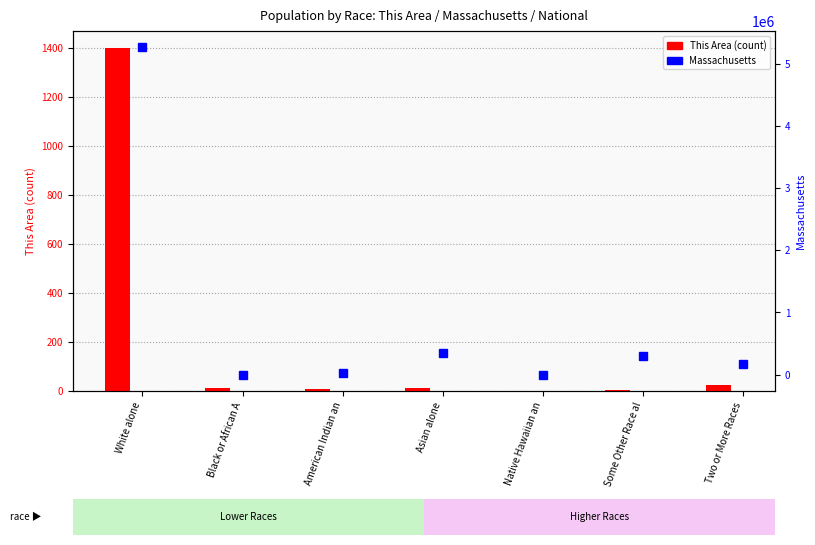

Reading left to right, list all the values displayed in this chart.

This Area: White alone=1400	Black or African A=13	American Indian an=10	Asian alone=11	Native Hawaiian an=0	Some Other Race al=5	Two or More Races=25
Massachusetts: White alone=5265236	Black or African A=398	American Indian an=18850	Asian alone=349768	Native Hawaiian an=2223	Some Other Race al=305151	Two or More Races=172003